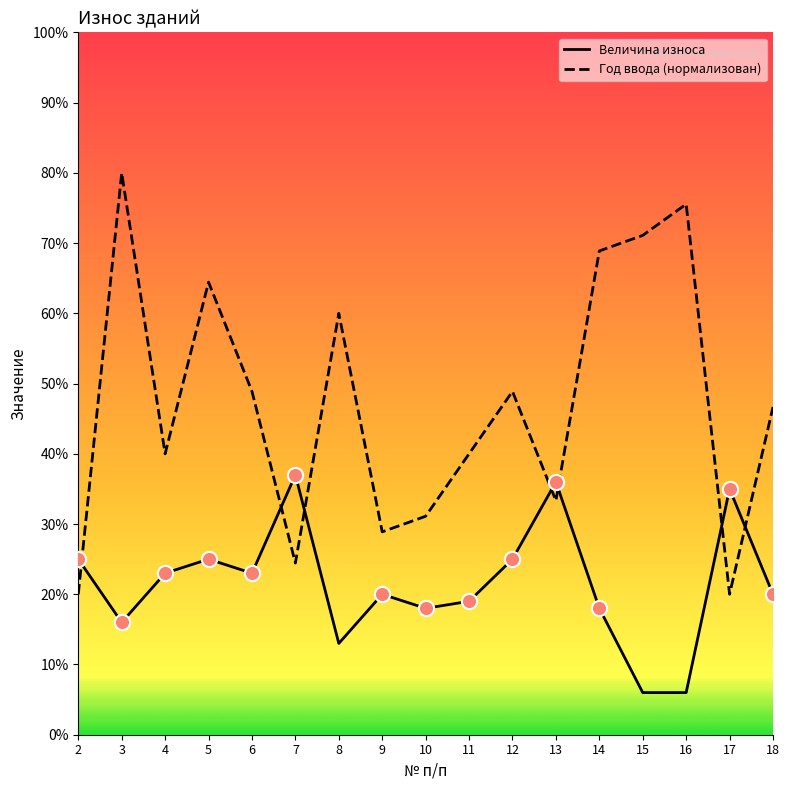

What is the difference between the highest and lowest values at 17?

15.0